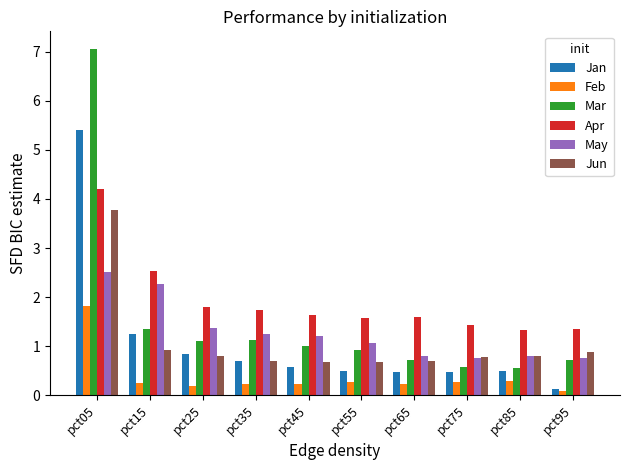

The Mar series shows 12.5 at pct05. True or false?

False